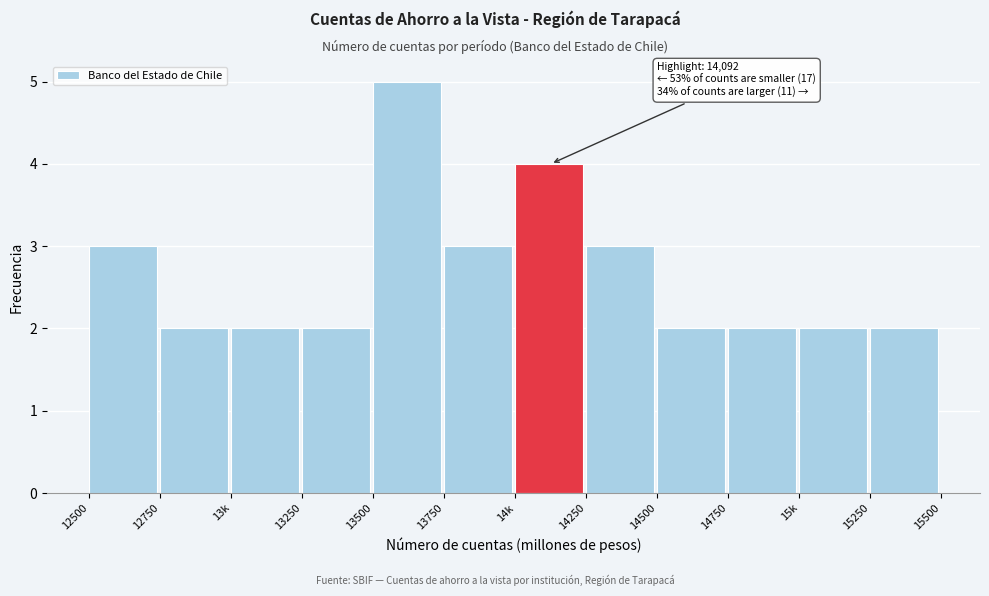

Reading right to left, list all the values displayed in this chart.

15250=2	15k=2	14750=2	14500=2	14250=3	14k=4	13750=3	13500=5	13250=2	13k=2	12750=2	12500=3